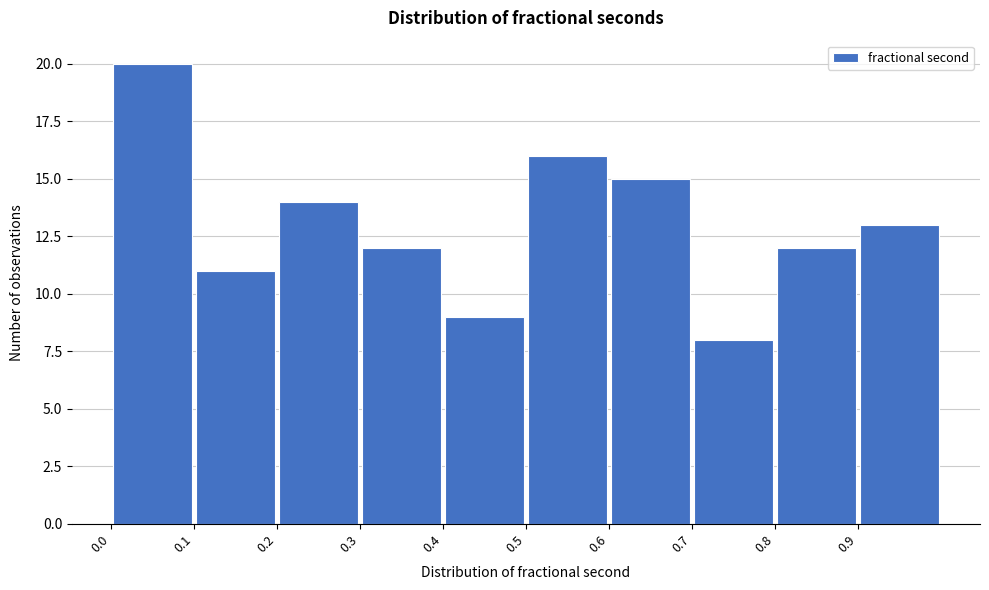

Reading left to right, list every bar in this chart as the range it spans on the x-axis followed by its height. The values are not printed on the chart, so give them approximately, as read against the axis.

0.0 to 0.1: 20
0.1 to 0.2: 11
0.2 to 0.3: 14
0.3 to 0.4: 12
0.4 to 0.5: 9
0.5 to 0.6: 16
0.6 to 0.7: 15
0.7 to 0.8: 8
0.8 to 0.9: 12
0.9 to 1.0: 13